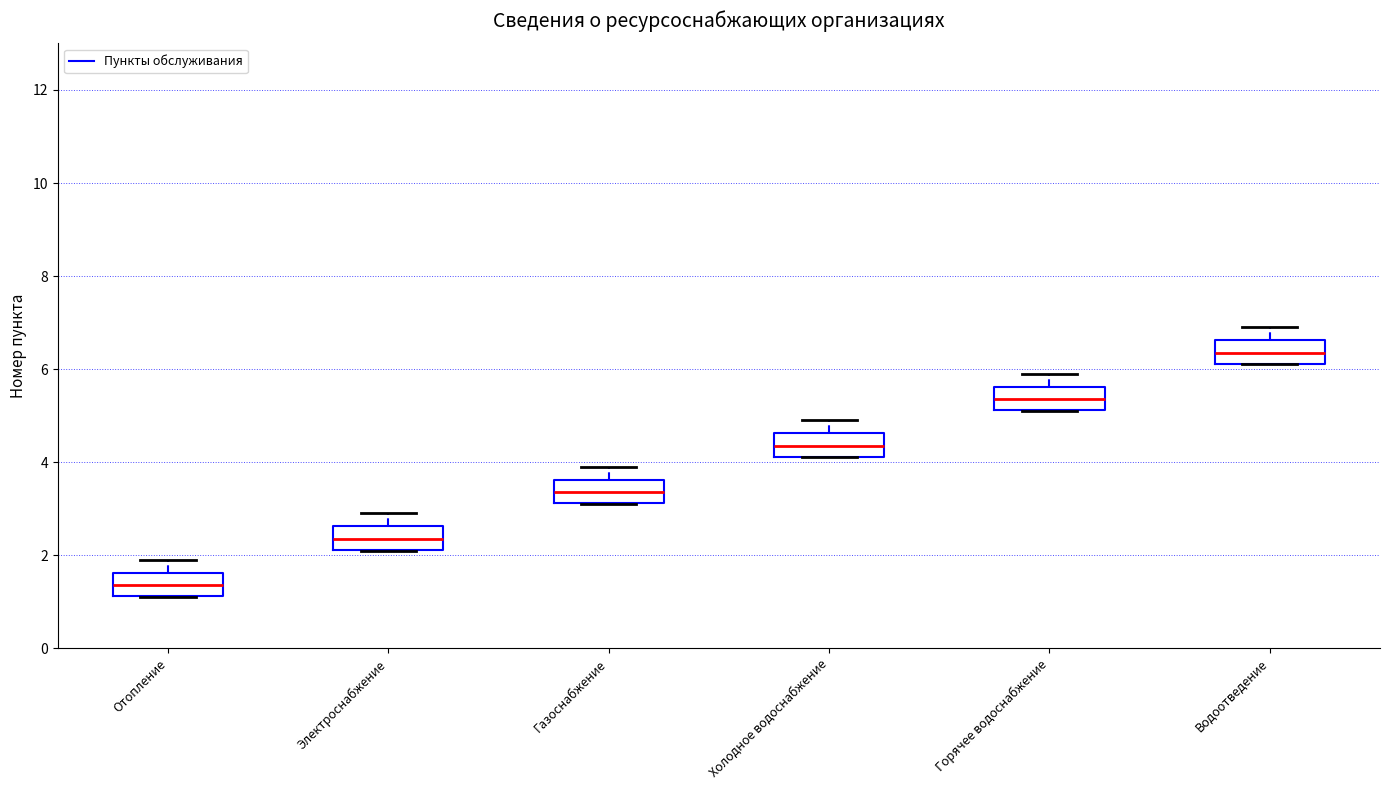

Reading left to right, transcribe this box plot: for each box, give where its median line is, the range the box spans, and where its two whiskers end, as read against the y-axis. The values are not printed on the chart, so give them approximately, as read against the axis.

Отопление: median 1.4, box 1.2 to 1.6, whiskers 1.2 to 2.0
Электроснабжение: median 2.4, box 2.2 to 2.6, whiskers 2.2 to 3.0
Газоснабжение: median 3.4, box 3.2 to 3.6, whiskers 3.2 to 4.0
Холодное водоснабжение: median 4.4, box 4.2 to 4.6, whiskers 4.2 to 5.0
Горячее водоснабжение: median 5.4, box 5.2 to 5.6, whiskers 5.2 to 6.0
Водоотведение: median 6.4, box 6.2 to 6.6, whiskers 6.2 to 7.0